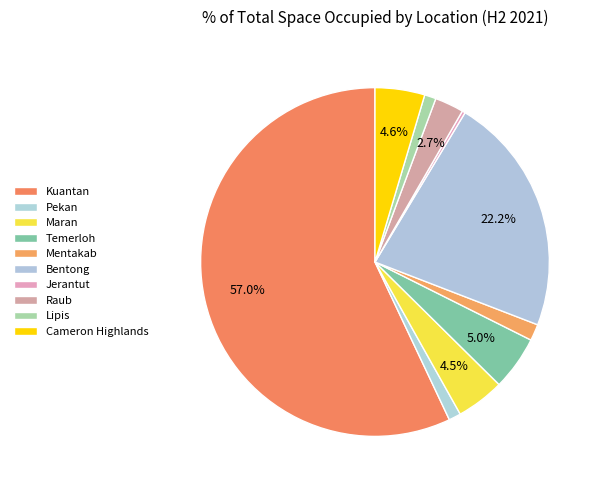

Is Kuantan the majority of the pie?

Yes